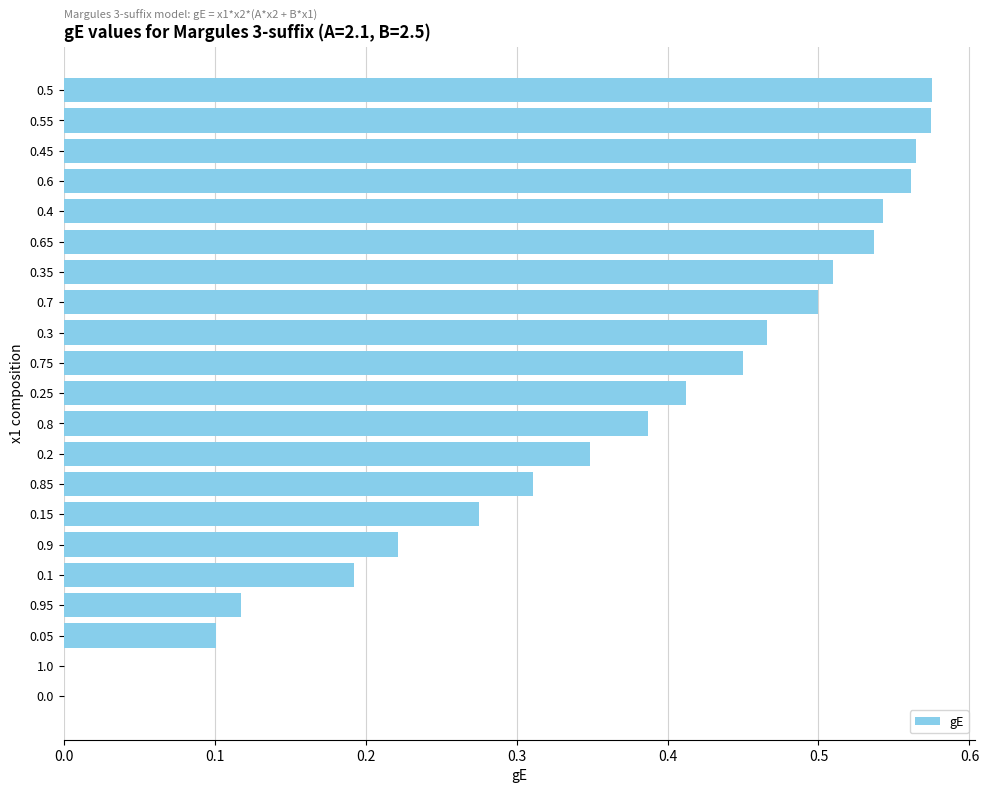

What is the change in value from 0.35 to 1.0?

-0.5